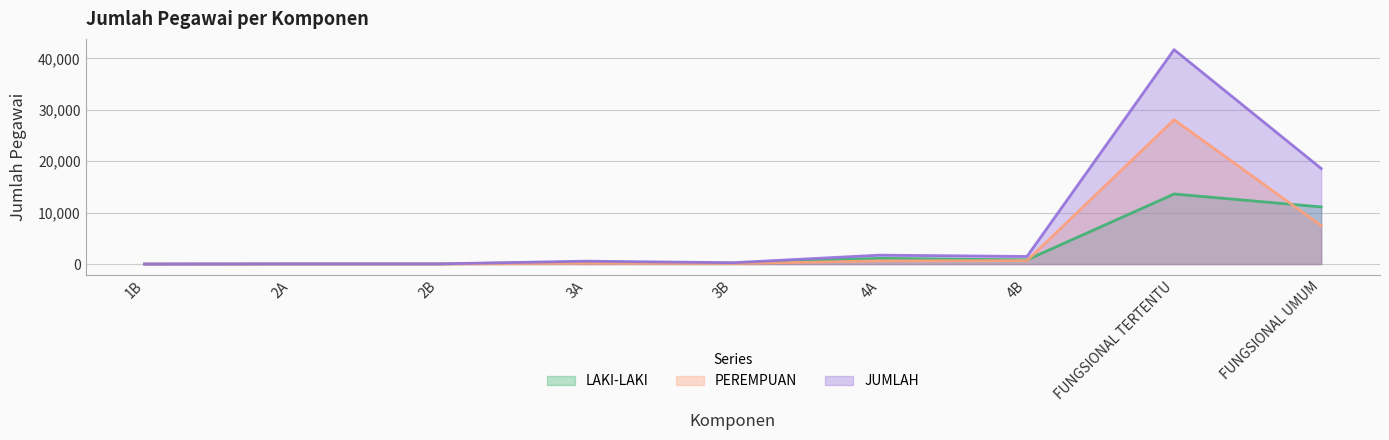

What is the difference between the second highest and second lowest values in the PEREMPUAN series?

7464